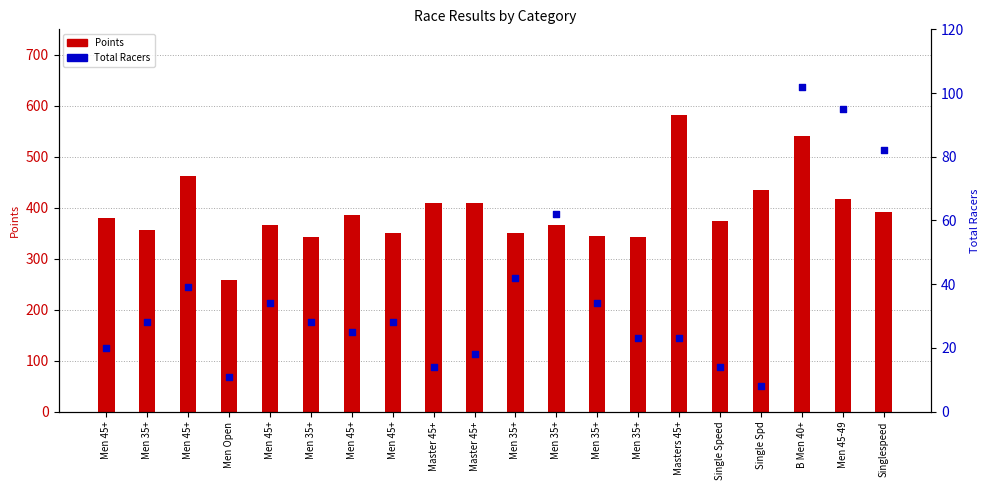

Which series has the largest total across all categories?

Points